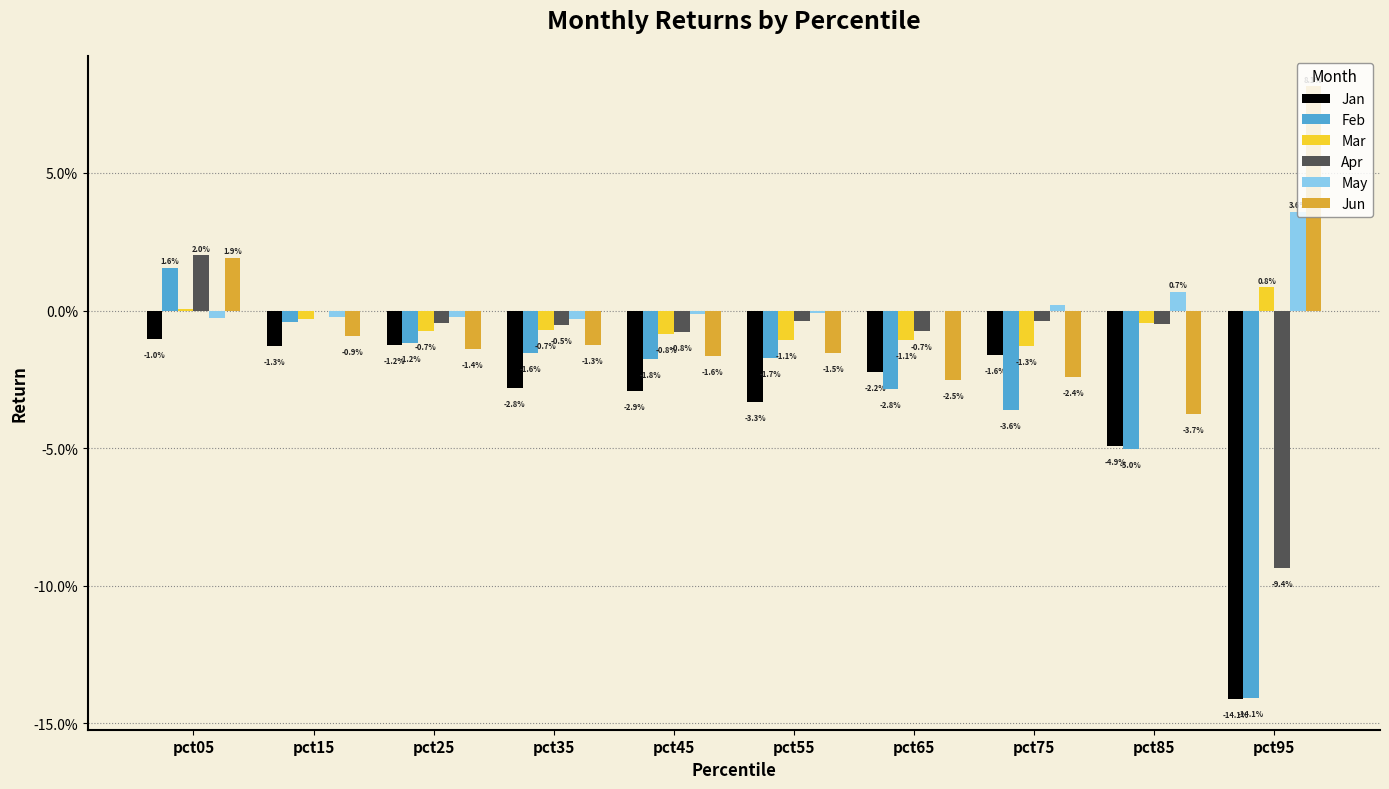

What are all the series names shown in the legend?

Jan, Feb, Mar, Apr, May, Jun